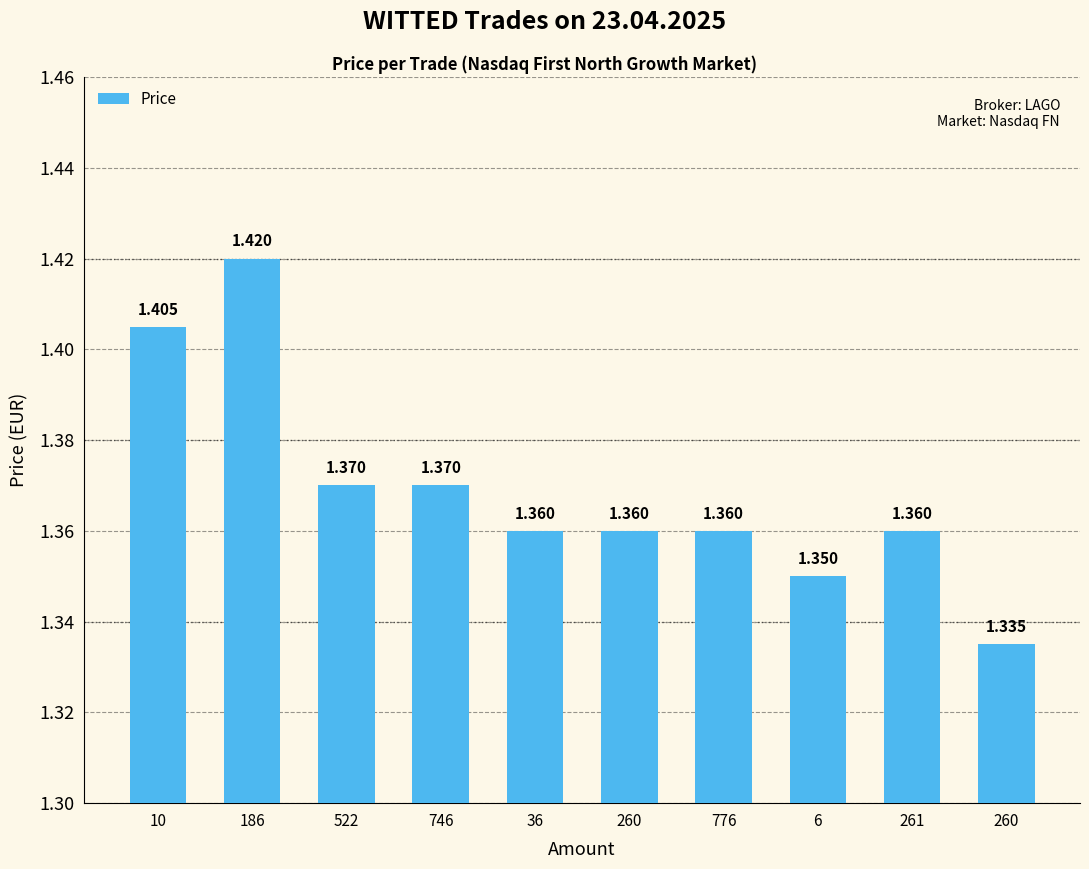

What is the maximum value shown in the chart?

1.4